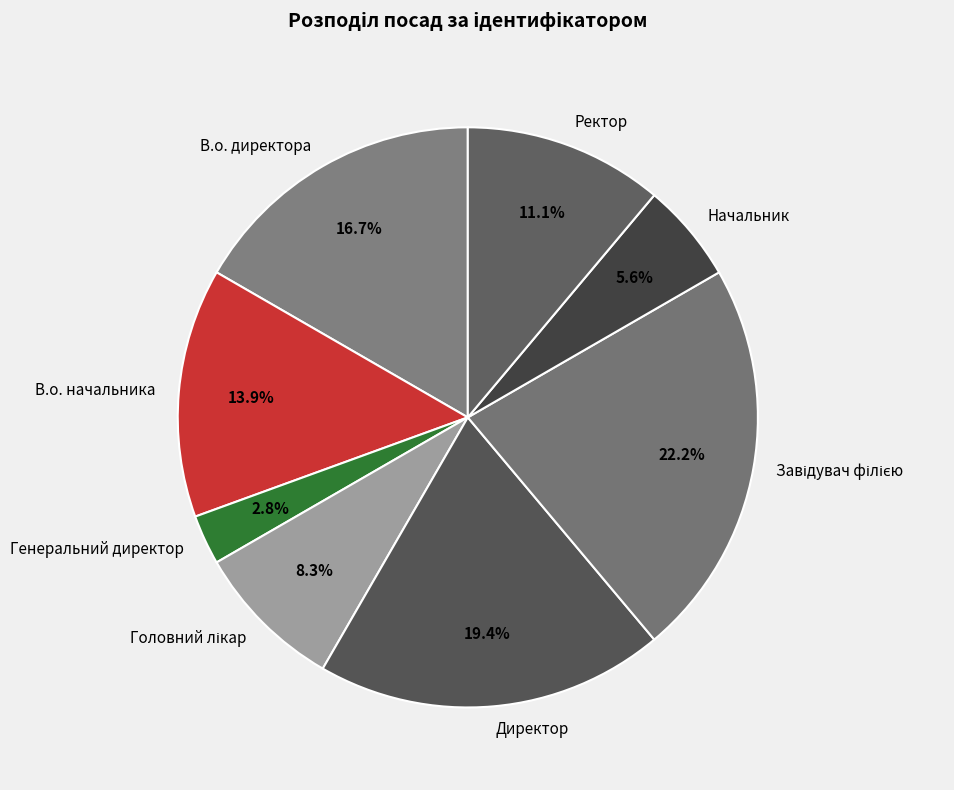

Count the number of slices in the pie.

8